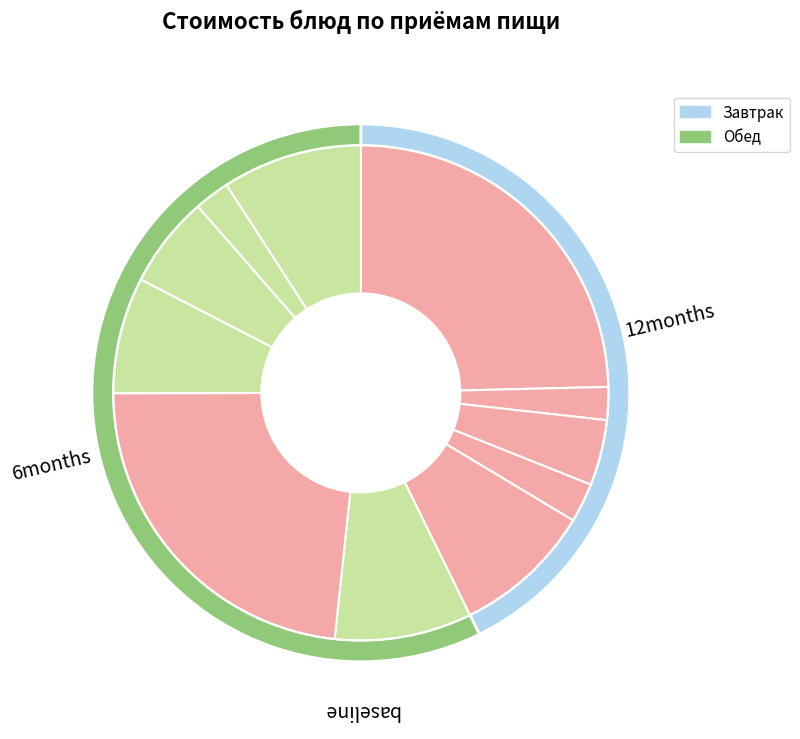

How many segments does this pie chart have?

11